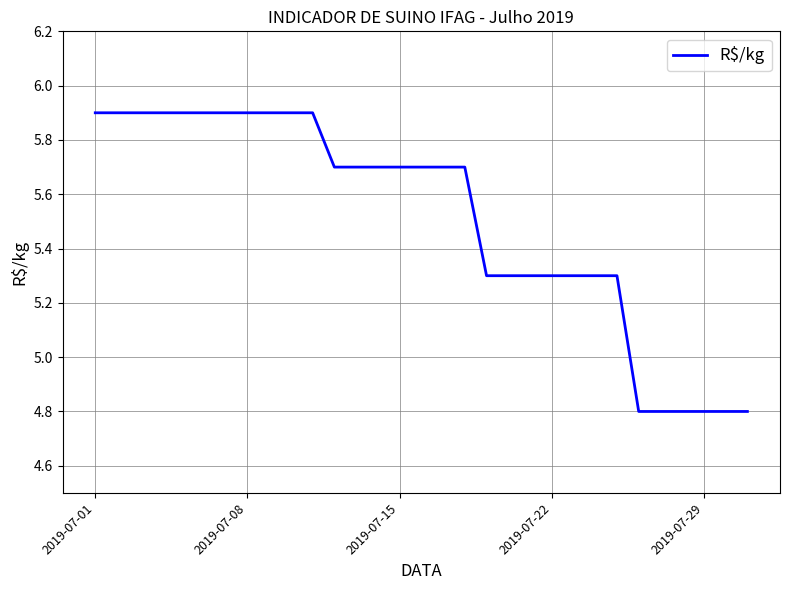

What is the maximum value shown in the chart?

5.9